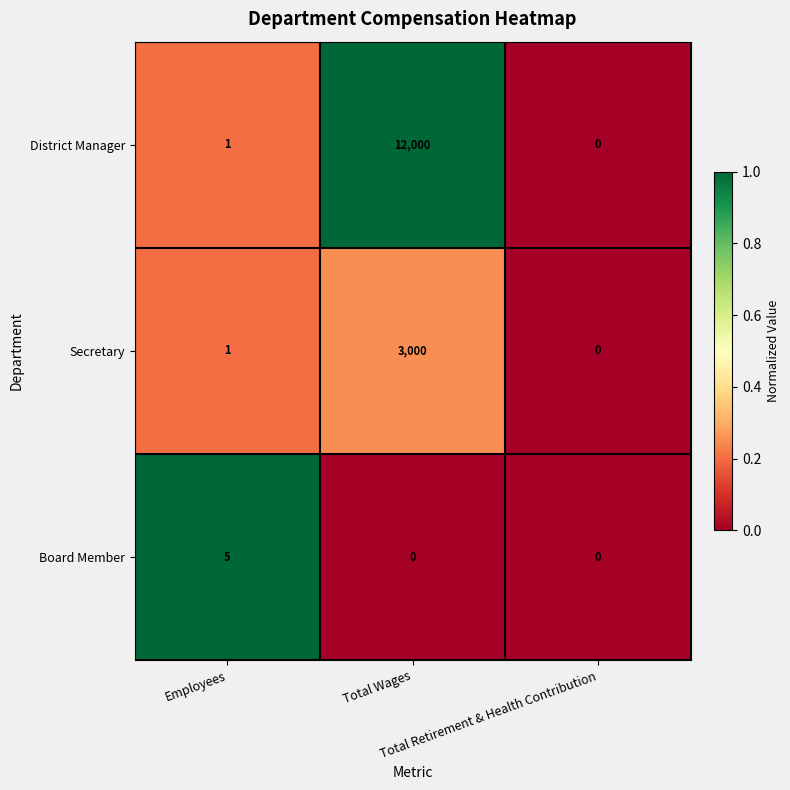

Count the number of data series in this chart.

3